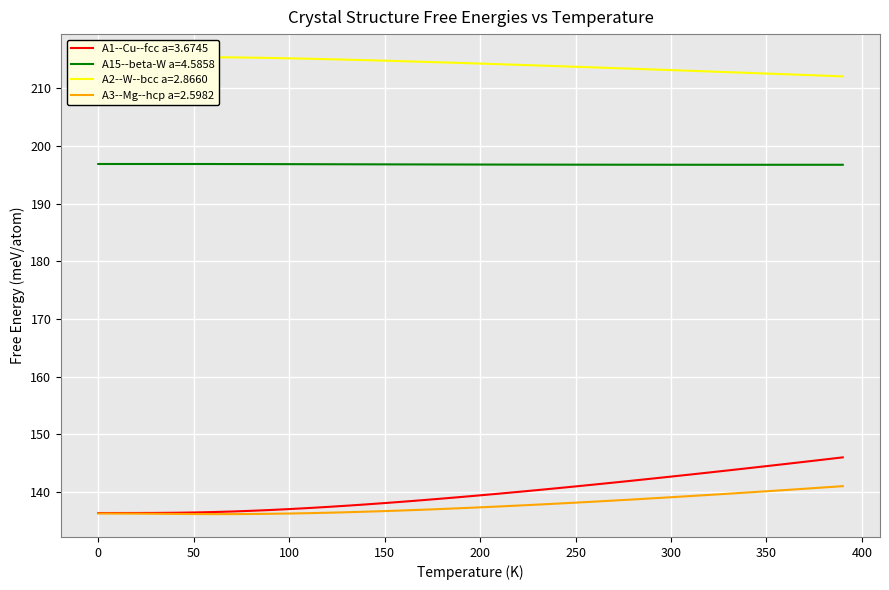

True or false: A15--beta-W a=4.5858 and A3--Mg--hcp a=2.5982 cross at least once.

False